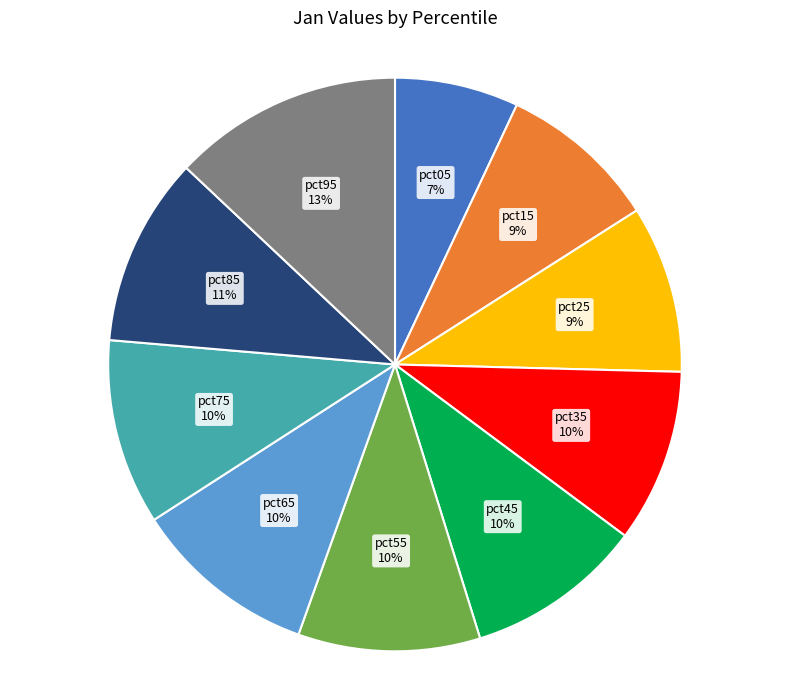

True or false: pct75 accounts for 16% of the total.

False